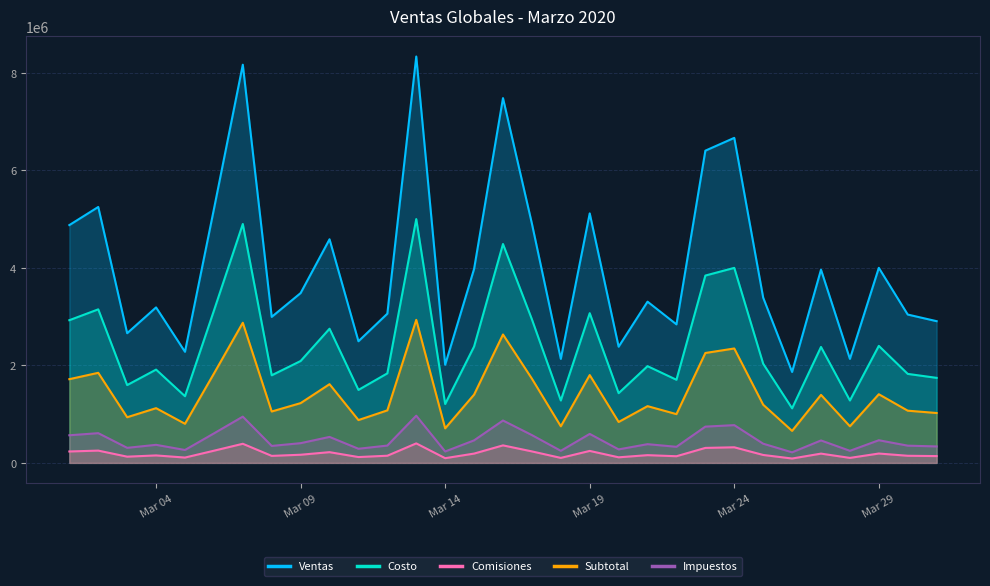

Rank the series by their maximum value, from lowest to highest.

Comisiones, Impuestos, Subtotal, Costo, Ventas